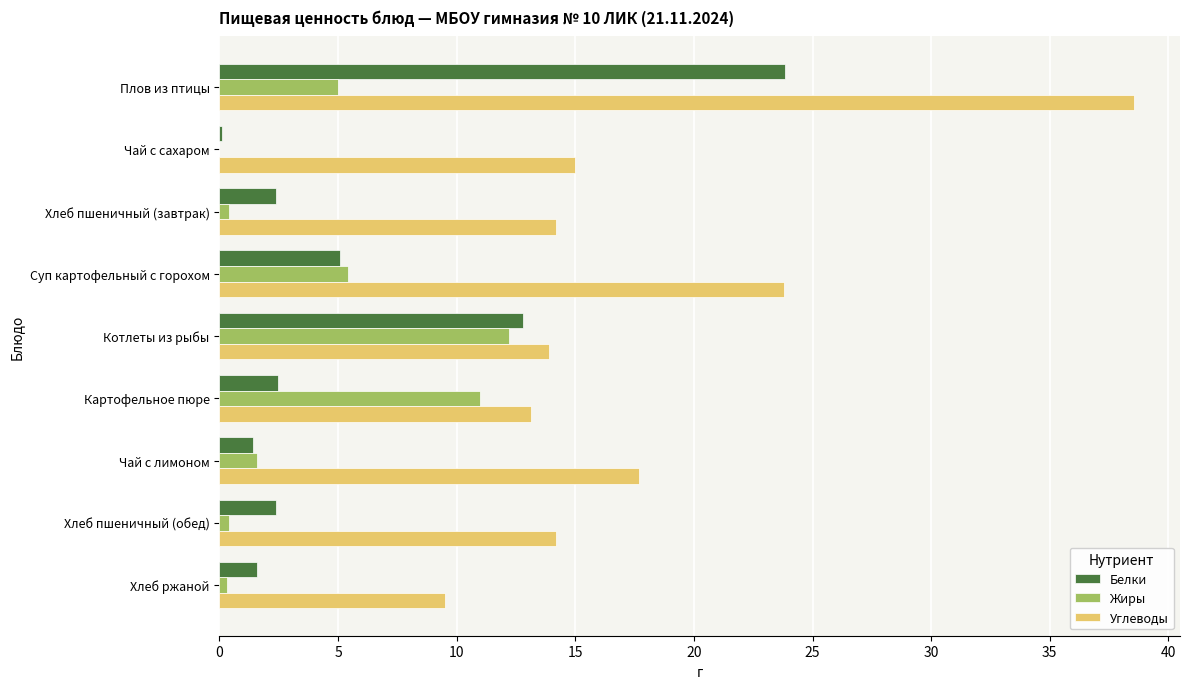

What is the sum of all Углеводы values?

160.0